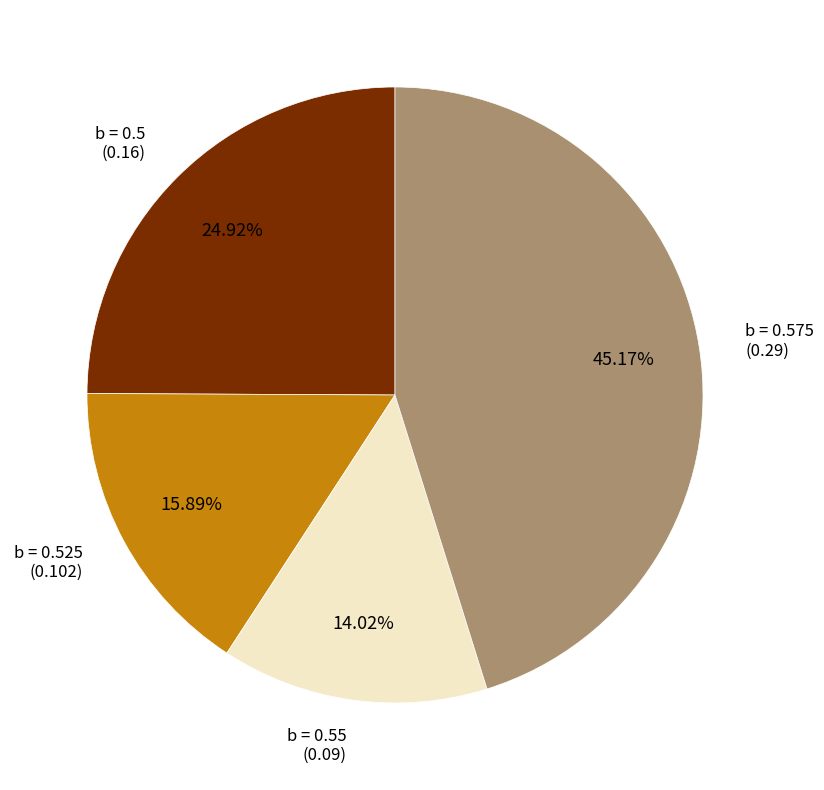

To the nearest percent, what percentage of the pie is b = 0.575?

45%